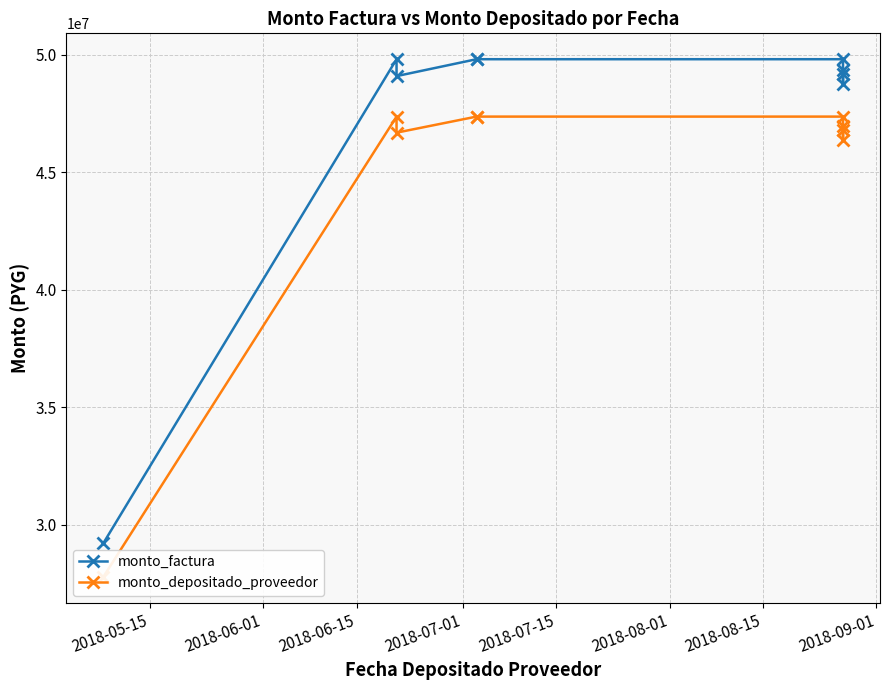

How many values in the monto_factura series exceed 49375000?

4